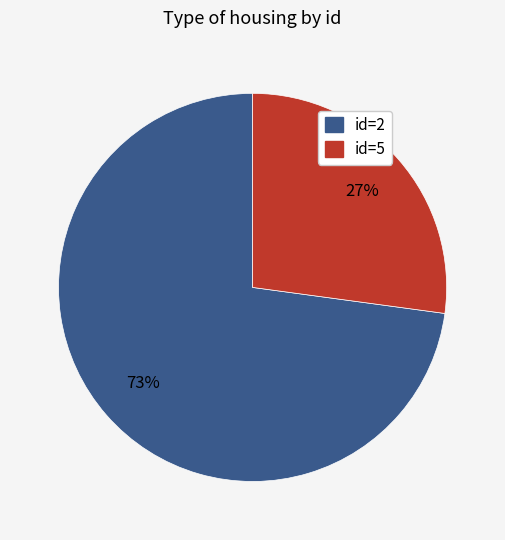

To the nearest percent, what is the difference between the largest and smallest slice percentages?

46%